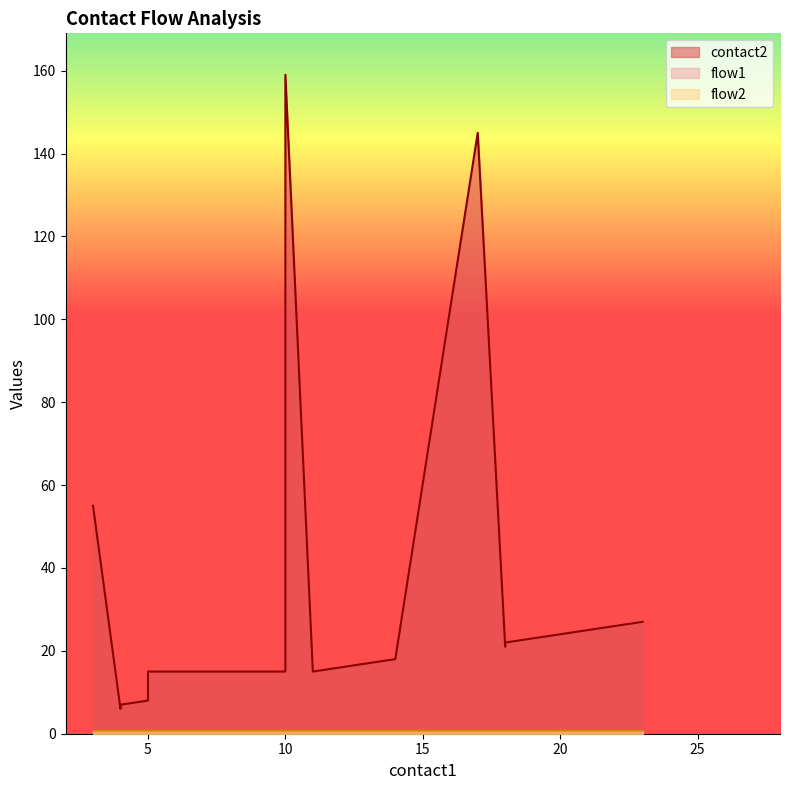

True or false: contact2 has a value of 55 at 3.

True